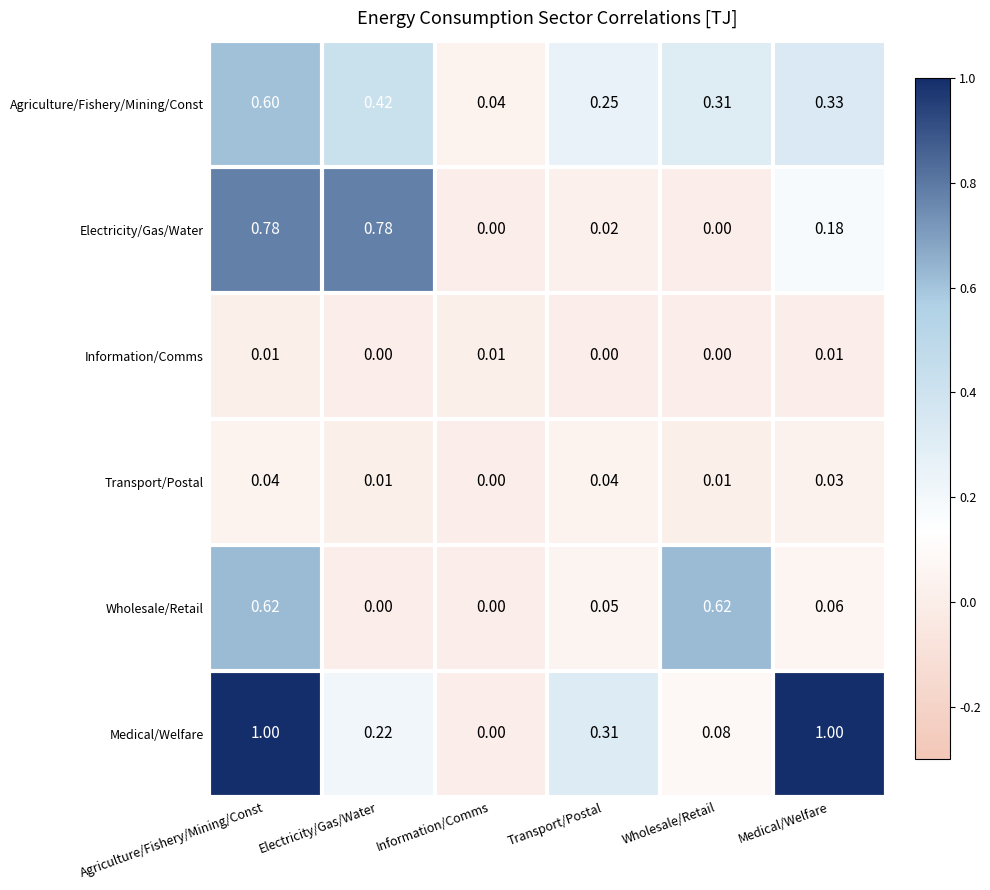

Rank the series by their maximum value, from lowest to highest.

Information/Comms, Transport/Postal, Agriculture/Fishery/Mining/Const, Wholesale/Retail, Electricity/Gas/Water, Medical/Welfare